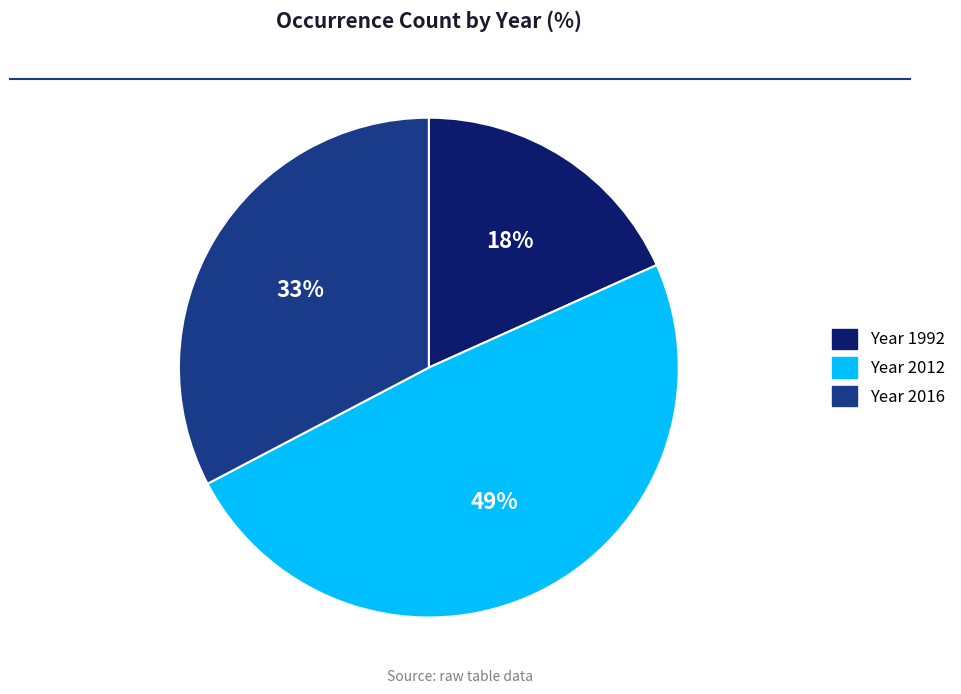

Does any single category account for the majority?

No